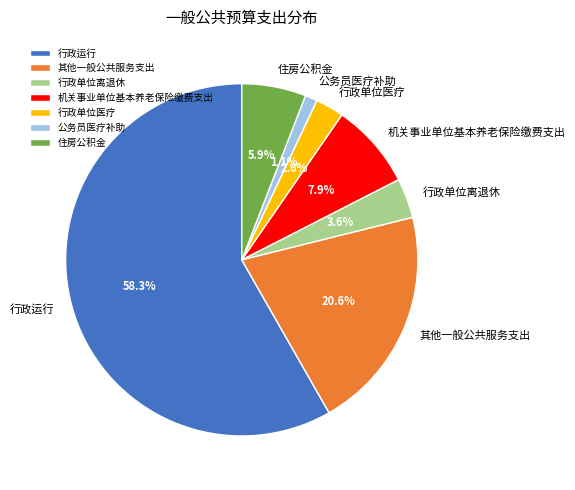

To the nearest percent, what is the combined percentage of 公务员医疗补助 and 行政运行?

59%